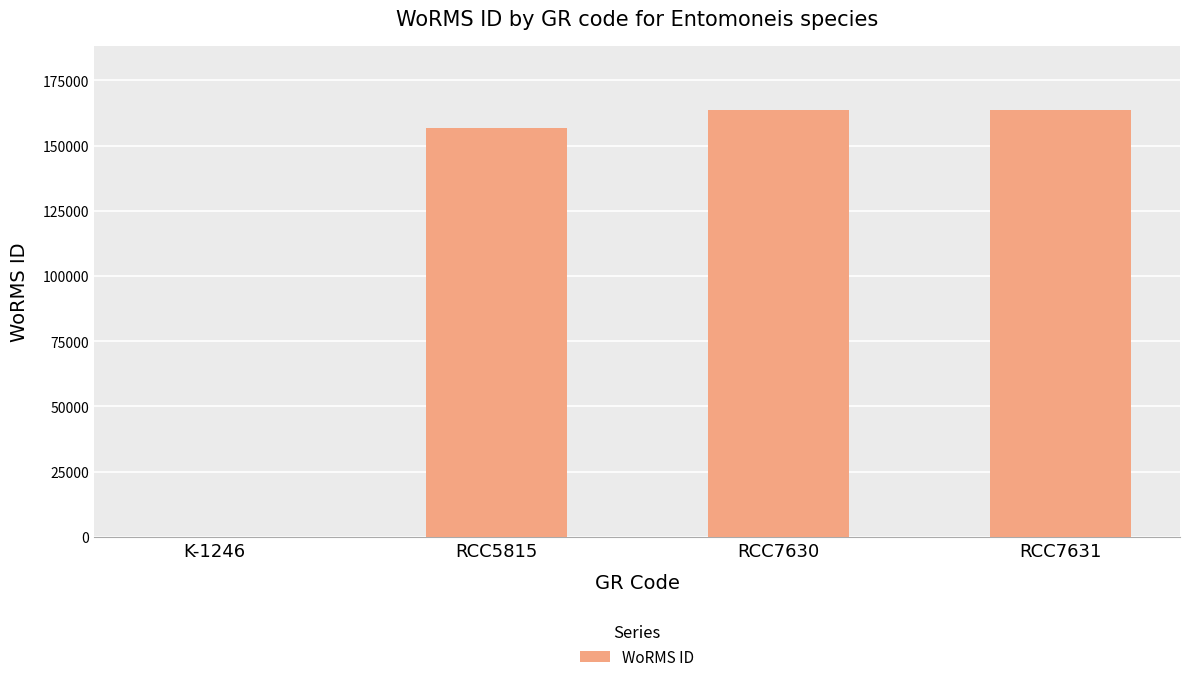

What is the maximum value shown in the chart?

163646